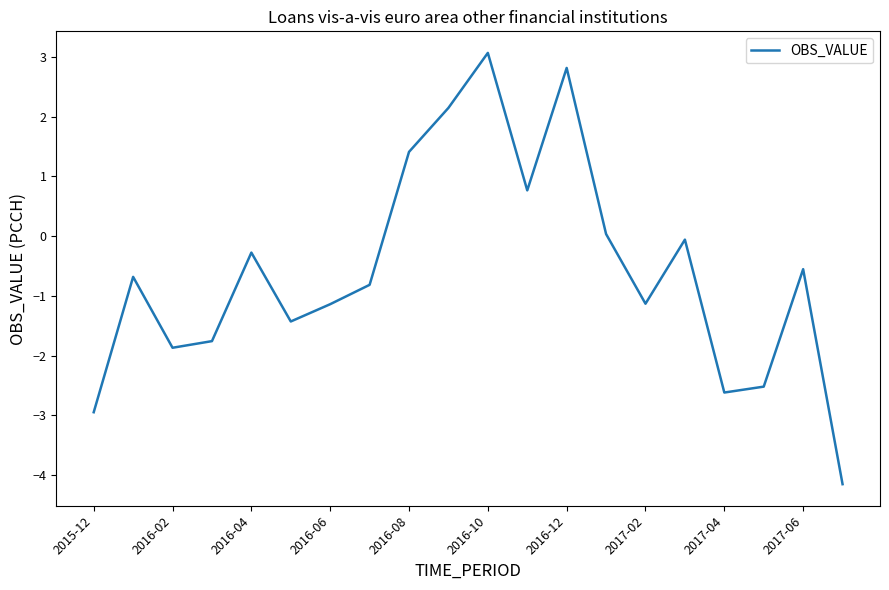

What is the maximum value shown in the chart?

3.1